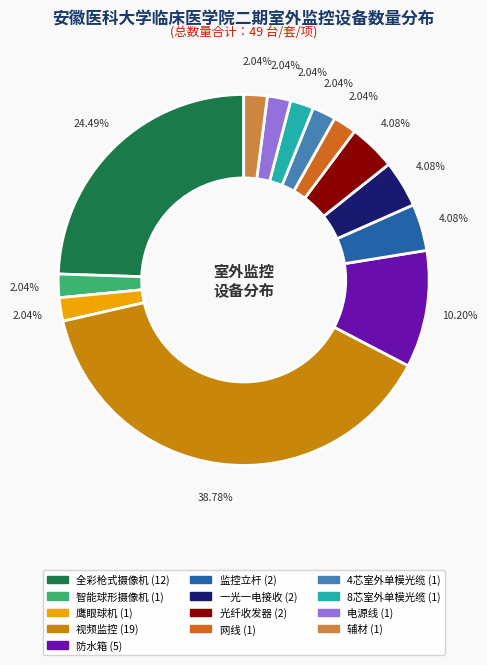

What is the smallest slice in the pie chart?

智能球形摄像机